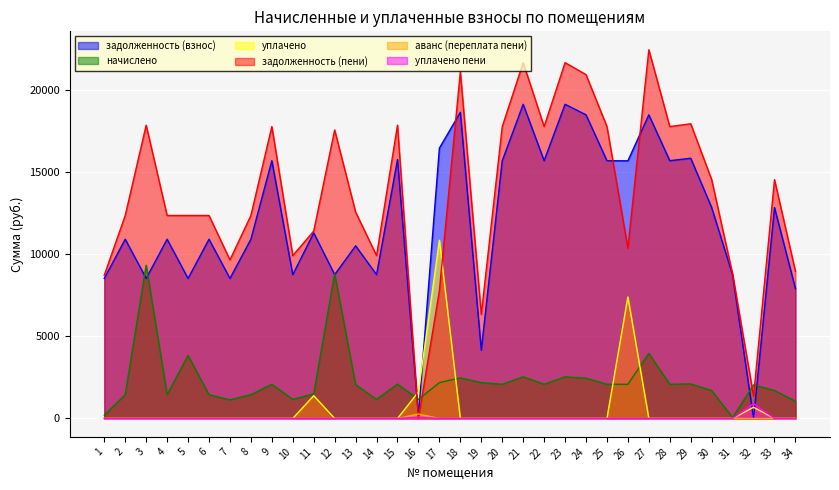

Reading left to right, transcribe all the data shown in this chart.

задолженность (взнос): 8525.8	10914.0	8525.8	10914.0	8525.8	10914.0	8525.8	10914.0	15695.6	8756.9	11299.2	8756.9	10510.7	8756.9	15767.5	184.1	16460.9	18643.7	4153.7	15688.1	19131.6	15695.6	19131.6	18489.6	15695.6	15688.1	18489.6	15695.6	15844.6	12840.0	8731.2	0.0	12840.0	7909.4
начислено: 198.8	1445.9	9330.6	1445.9	3834.1	1445.9	1129.4	1445.9	2079.3	1160.1	1496.9	8808.7	2054.8	1160.1	2088.8	1160.1	2180.7	2469.8	2180.7	2078.3	2534.5	2079.3	2534.5	2449.4	2079.3	2078.3	3961.7	2079.3	2099.0	1701.0	51.5	2041.2	1701.0	1047.8
уплачено: 0.0	0.0	0.0	0.0	0.0	0.0	0.0	0.0	0.0	0.0	1386.0	0.0	0.0	0.0	0.0	1612.0	10853.4	0.0	0.0	0.0	0.0	0.0	0.0	0.0	0.0	7398.9	0.0	0.0	0.0	0.0	0.0	680.4	0.0	0.0
задолженность (пени): 8724.6	12359.9	17856.4	12359.9	12359.9	12359.9	9655.2	12359.9	17774.9	9917.0	11410.1	17565.5	12565.5	9917.0	17856.4	0.0	7788.2	21113.5	6334.4	17766.4	21666.1	17774.9	21666.1	20939.0	17774.9	10367.5	22451.3	17774.9	17943.6	14541.0	8782.7	1360.8	14541.0	8957.3
аванс (переплата пени): 0.0	0.0	0.0	0.0	0.0	0.0	0.0	0.0	0.0	0.0	0.0	0.0	0.0	0.0	0.0	267.8	0.0	0.0	0.0	0.0	0.0	0.0	0.0	0.0	0.0	0.0	0.0	0.0	0.0	0.0	0.0	0.0	0.0	0.0
уплачено пени: 0.0	0.0	0.0	0.0	0.0	0.0	0.0	0.0	0.0	0.0	0.0	0.0	0.0	0.0	0.0	71.0	0.0	0.0	0.0	0.0	0.0	0.0	0.0	0.0	0.0	0.0	0.0	0.0	0.0	0.0	0.0	903.6	0.0	0.0